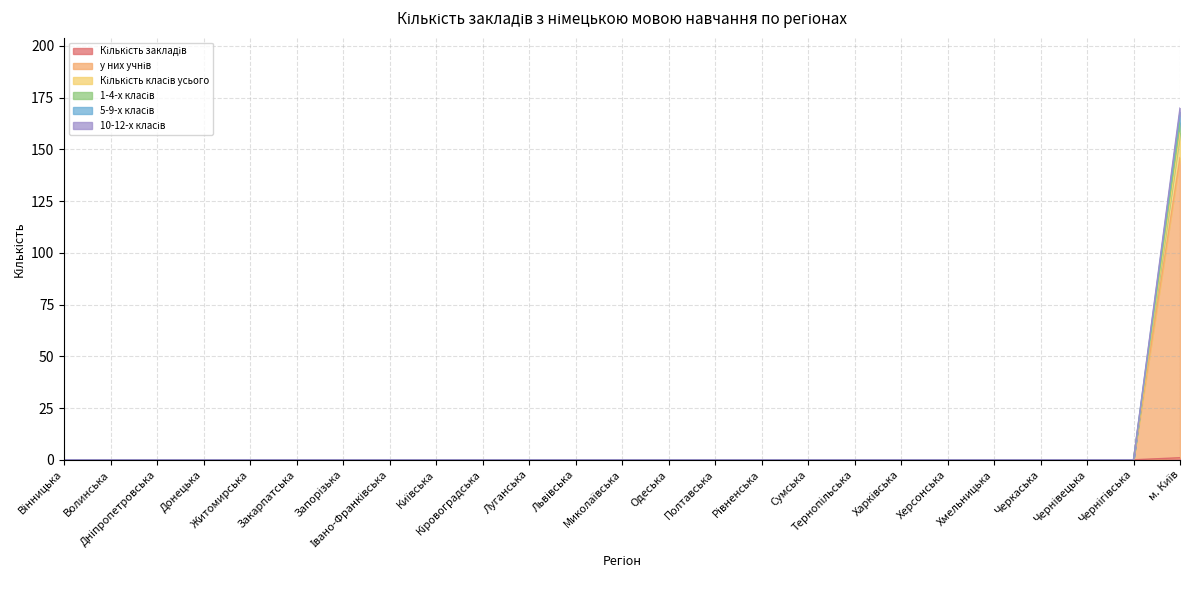

How many values in the 1-4-х класів series exceed 0?

1